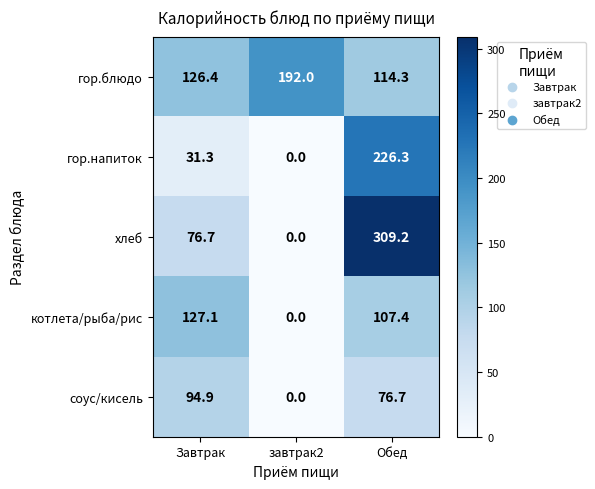

What is the sum of all хлеб values?

385.9